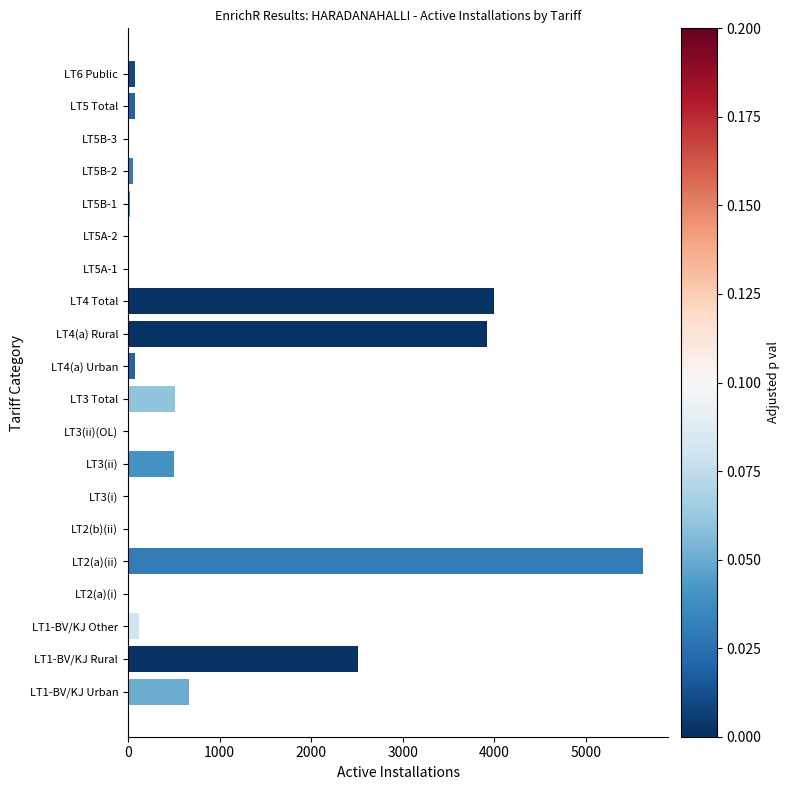

Which label corresponds to the largest value in the chart?

LT2(a)(ii)